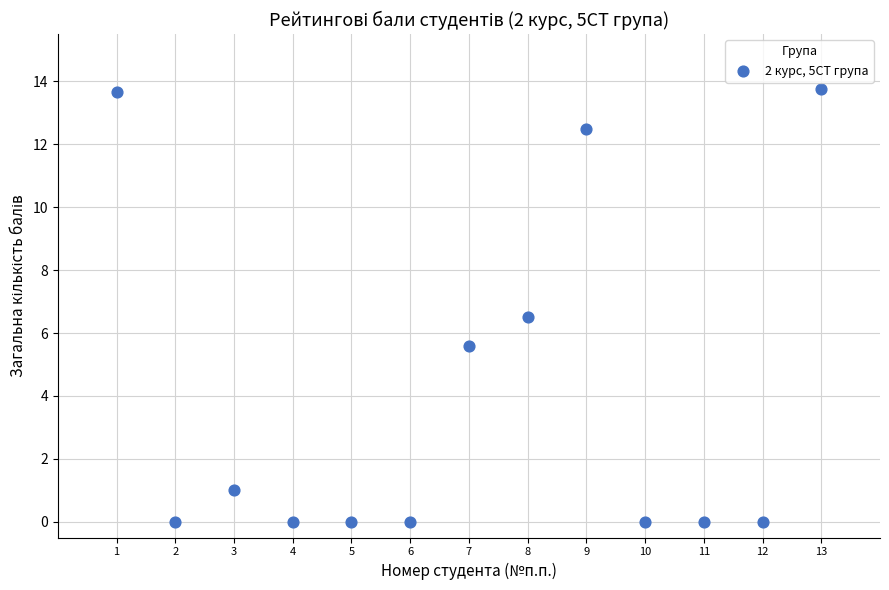

What is the range of X values (max minus min)?

12.0